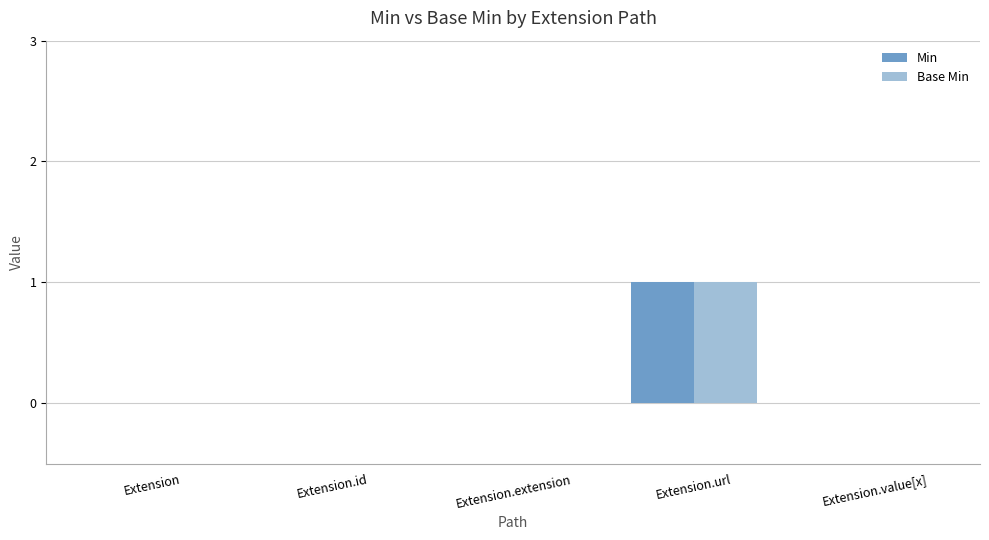

At which category is the sum across all series the highest?

Extension.url